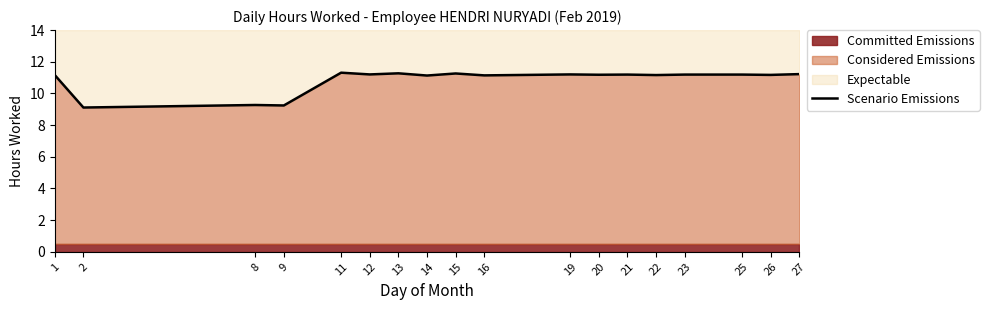

Reading left to right, transcribe all the data shown in this chart.

11.2	9.1	9.3	9.2	11.3	11.2	11.3	11.1	11.3	11.1	11.2	11.2	11.2	11.2	11.2	11.2	11.2	11.2